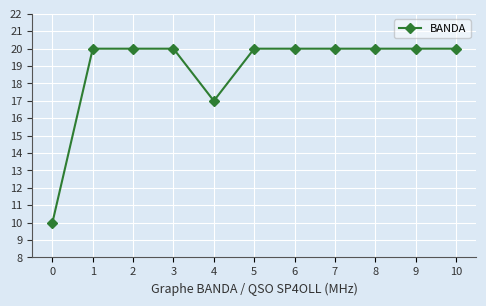

What is the value of the 3rd point from the left?

20